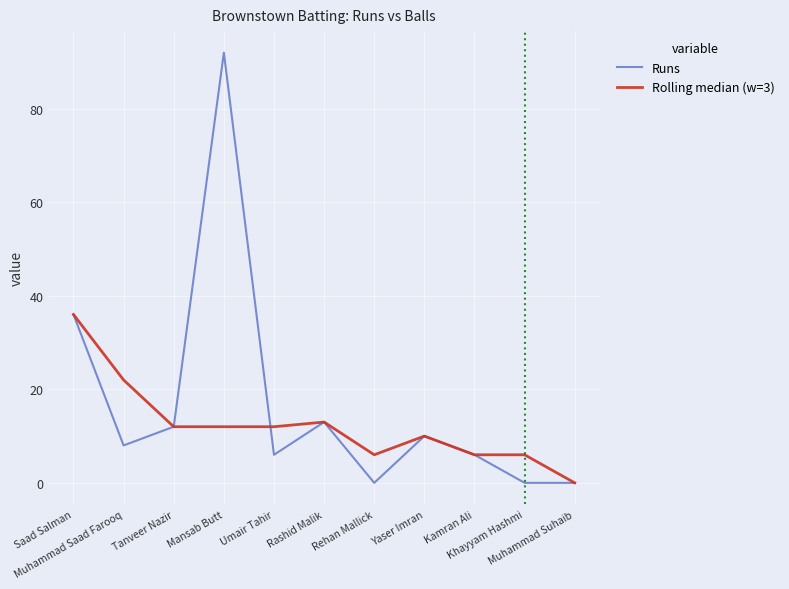

Is it true that Runs equals 31 at Rehan Mallick?

False